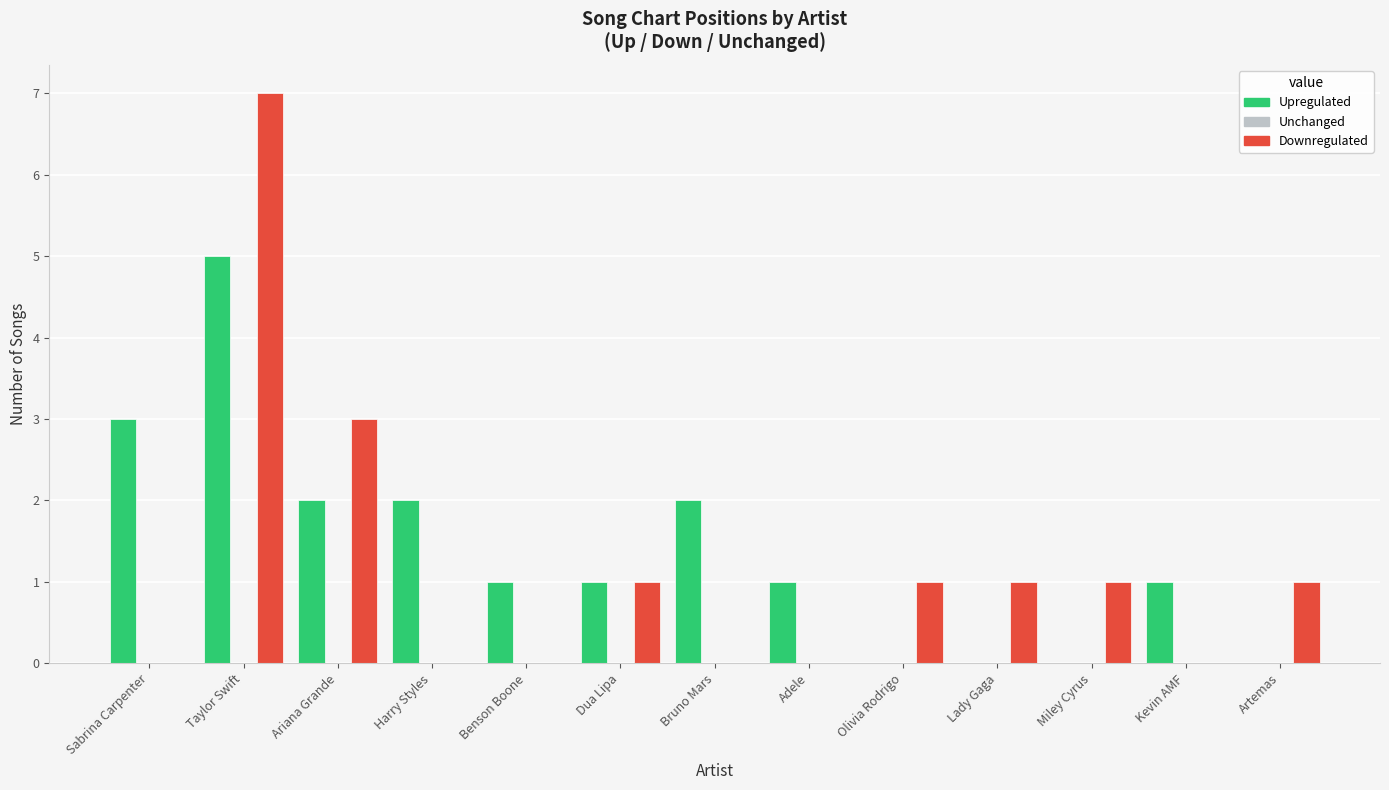

At which category does the chart reach its peak across all series?

Taylor Swift